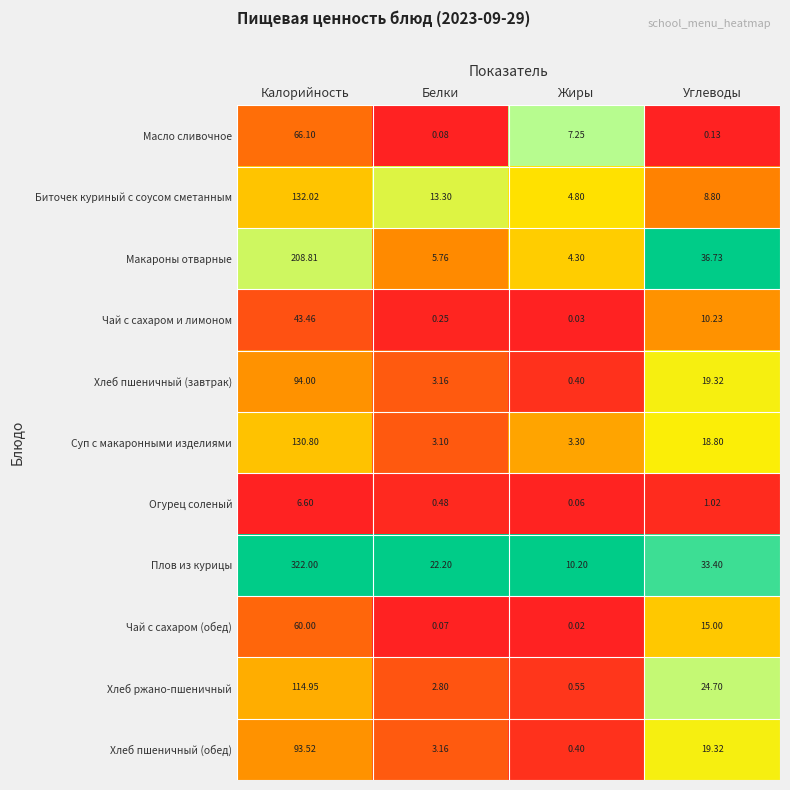

Where is Суп с макаронными изделиями nearest to the value 66?

Углеводы